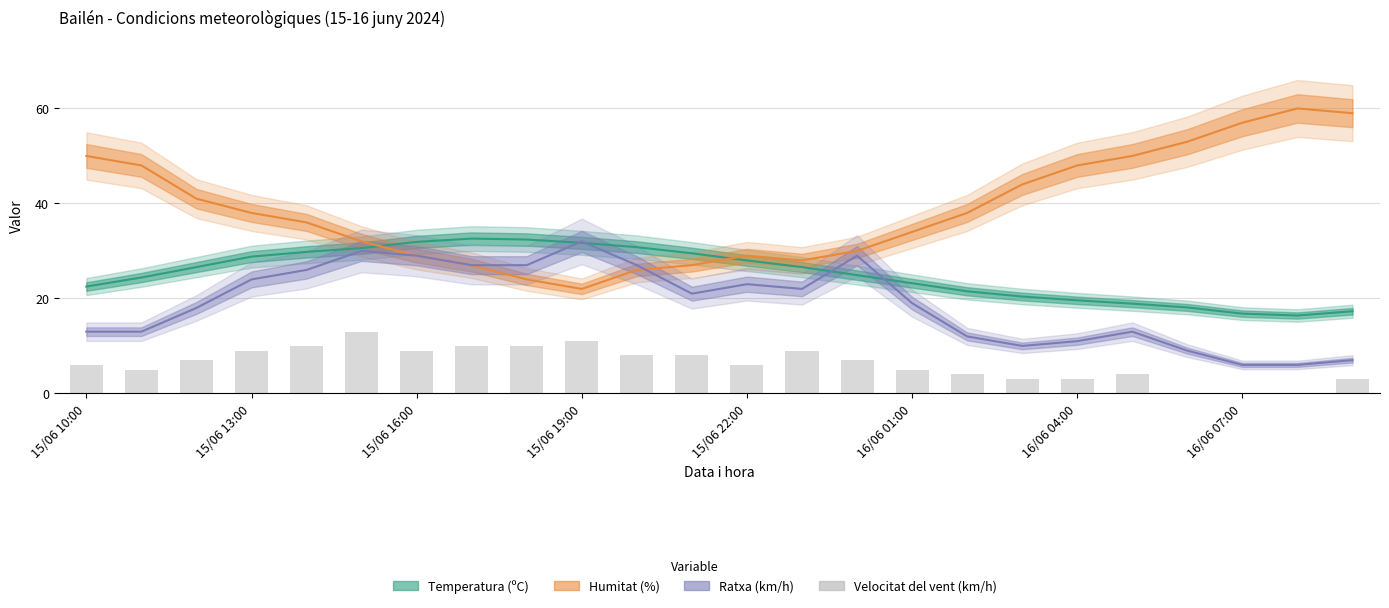

Count the number of values greater than 7.

10